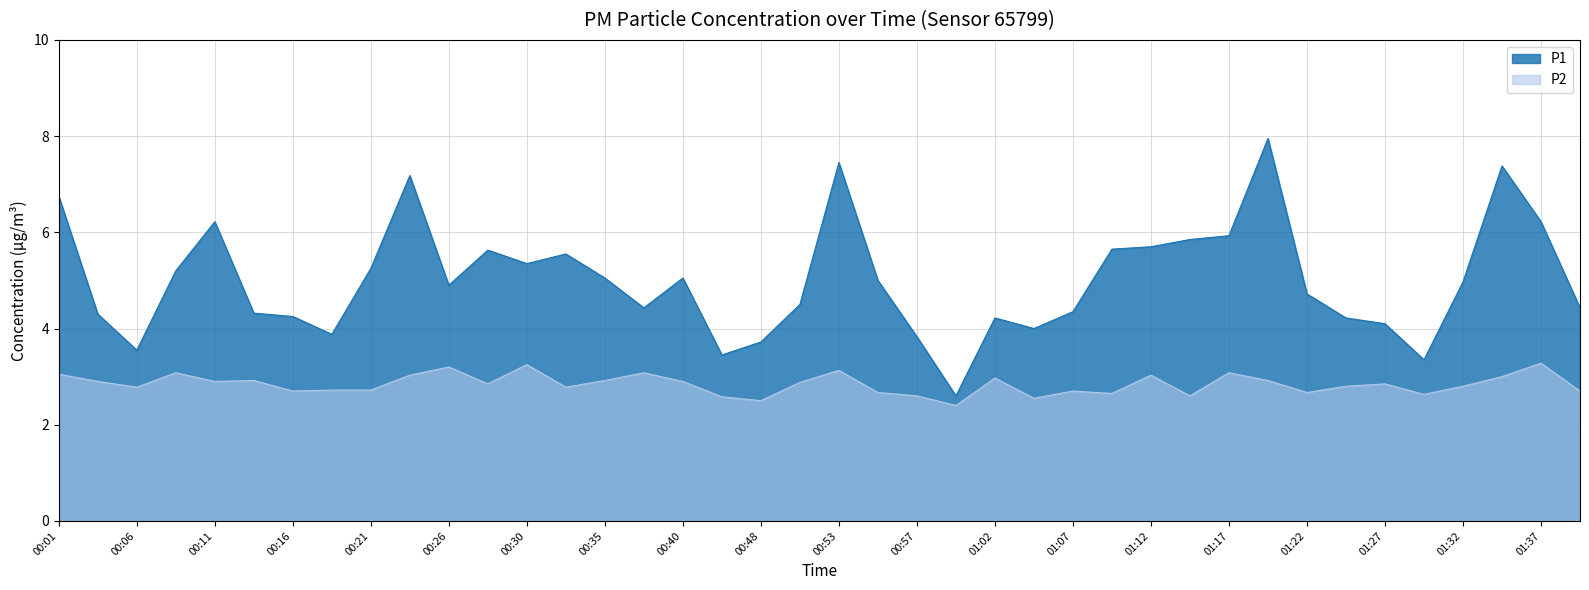

List the labels in order of P2 value, largest first.

01:37, 00:30, 00:26, 00:53, 00:09, 00:38, 01:17, 00:01, 00:23, 01:12, 01:34, 01:02, 00:13, 00:35, 01:19, 00:04, 00:11, 00:40, 00:50, 00:28, 01:27, 01:24, 01:32, 00:06, 00:33, 00:18, 00:21, 00:16, 01:07, 01:39, 00:55, 01:22, 01:10, 01:29, 00:57, 01:15, 00:43, 01:05, 00:48, 01:00